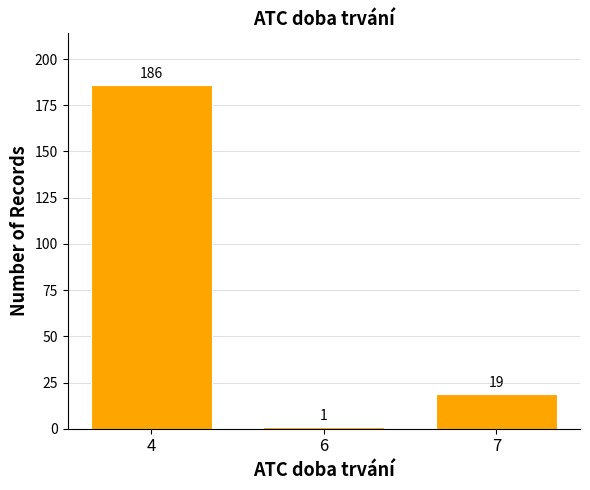

Reading right to left, what are all the values shown in this chart?

7=19	6=1	4=186